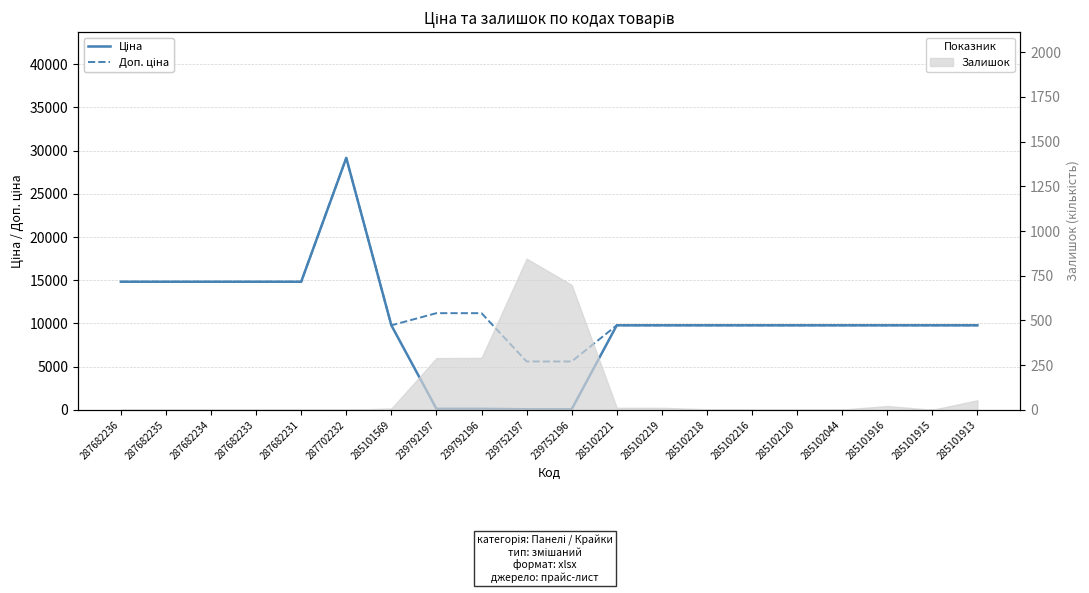

Which series has the largest range (max minus min)?

Ціна